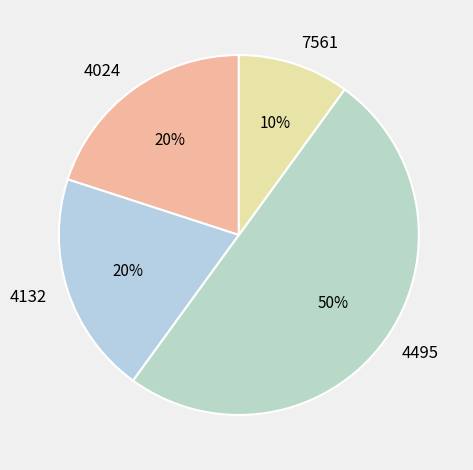

To the nearest percent, what is the combined percentage of 4024 and 4495?

70%